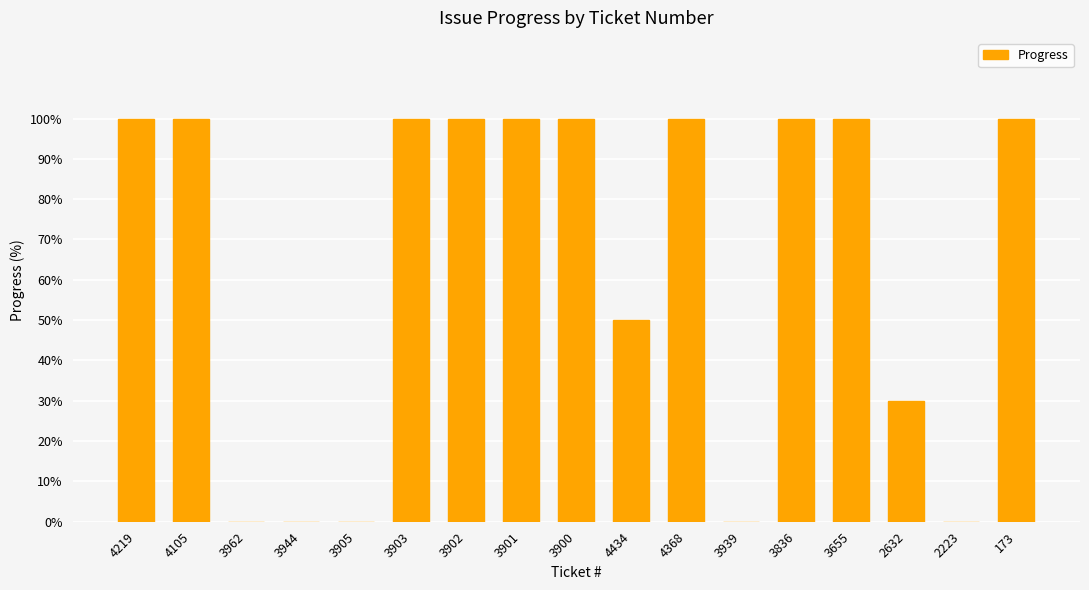

Are the bars horizontal?

No